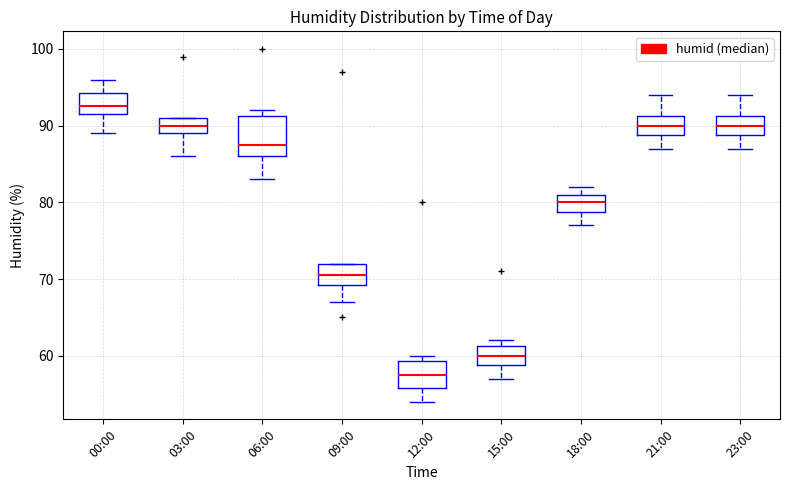

Reading left to right, transcribe this box plot: for each box, give where its median line is, the range the box spans, and where its two whiskers end, as read against the y-axis. The values are not printed on the chart, so give them approximately, as read against the axis.

00:00: median 93, box 92 to 94, whiskers 89 to 96
03:00: median 90, box 89 to 91, whiskers 86 to 91
06:00: median 88, box 86 to 91, whiskers 83 to 92
09:00: median 71, box 69 to 72, whiskers 67 to 72
12:00: median 58, box 56 to 59, whiskers 54 to 60
15:00: median 60, box 59 to 61, whiskers 57 to 62
18:00: median 80, box 79 to 81, whiskers 77 to 82
21:00: median 90, box 89 to 91, whiskers 87 to 94
23:00: median 90, box 89 to 91, whiskers 87 to 94